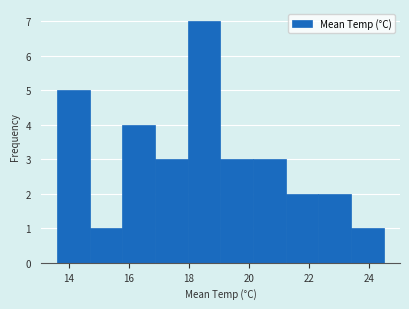

Over which range of the x-axis is the bar tallest?

18.0 to 19.0